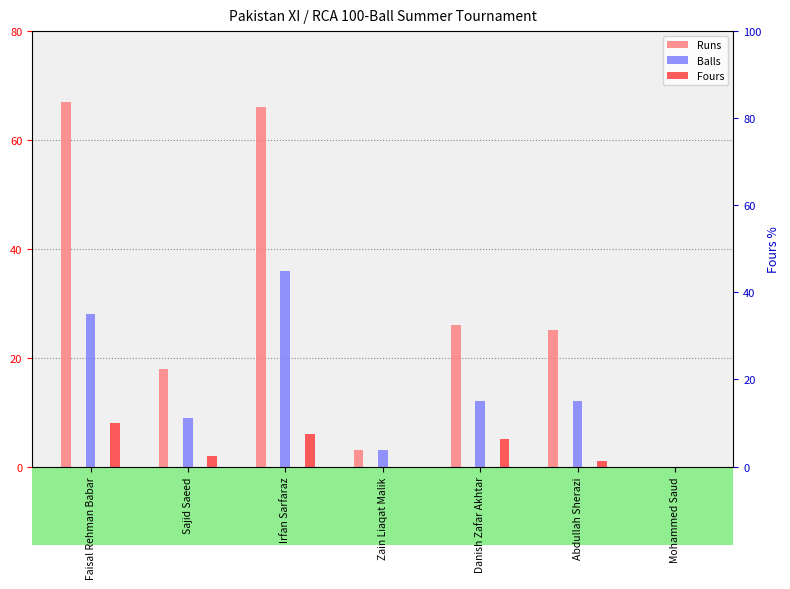

What is the average value of the Fours series?

3